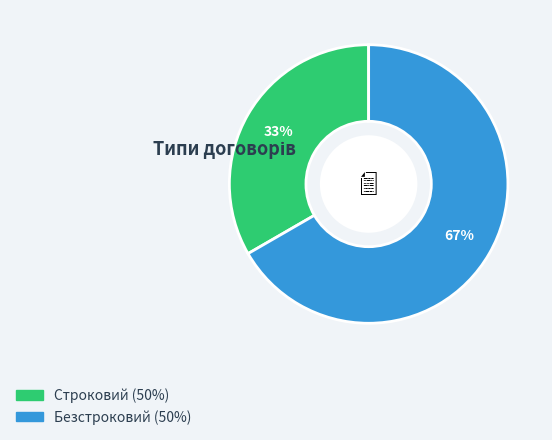

What is the ratio of the value at Строковий to the value at Безстроковий?

0.5